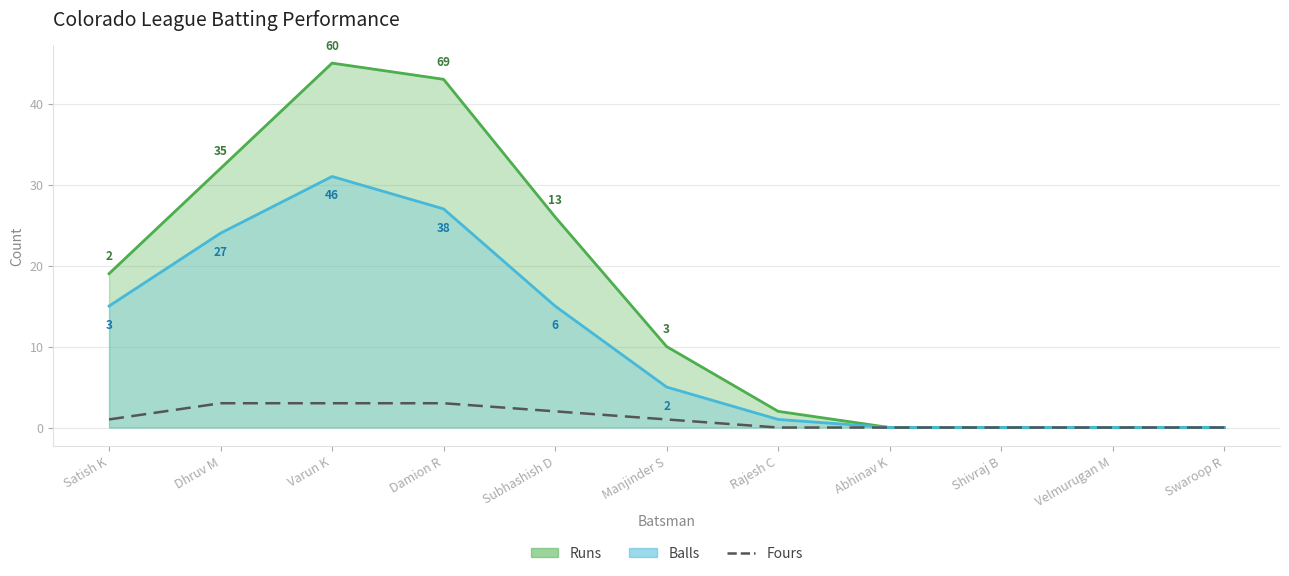

Reading left to right, extract all data points from this chart.

1	3	3	3	2	1	0	0	0	0	0